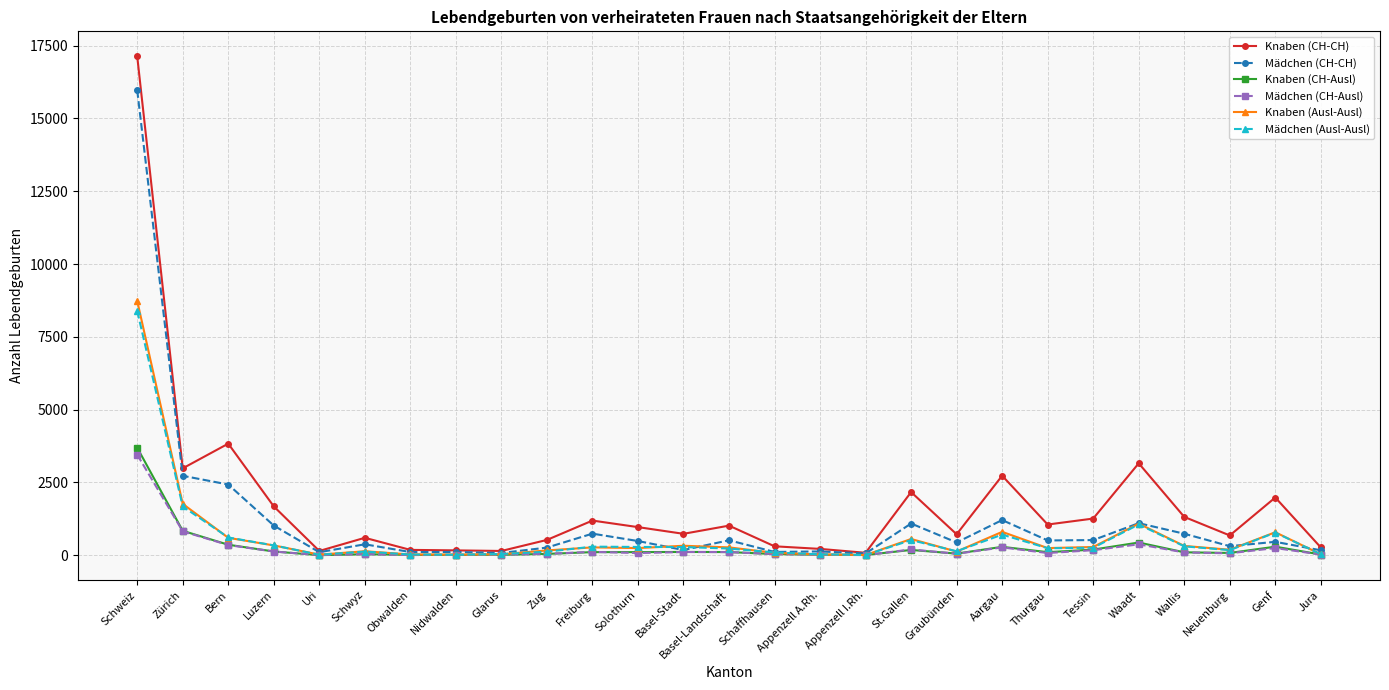

What are all the series names shown in the legend?

Knaben (CH-CH), Mädchen (CH-CH), Knaben (CH-Ausl), Mädchen (CH-Ausl), Knaben (Ausl-Ausl), Mädchen (Ausl-Ausl)